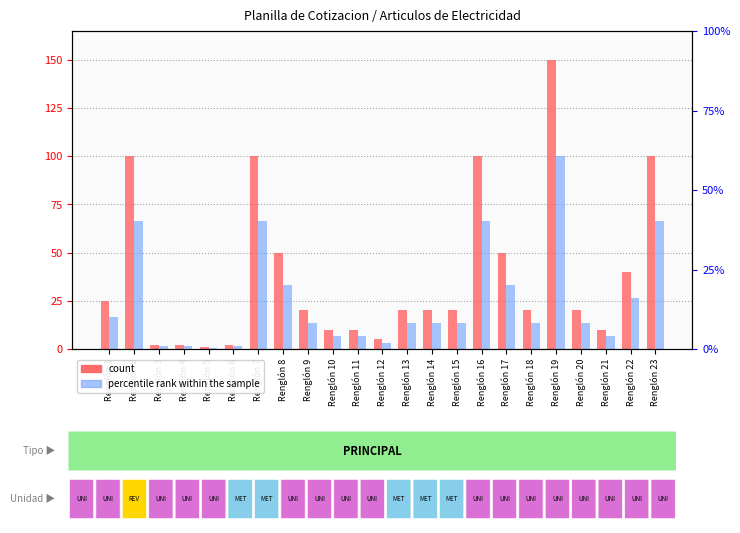

What is the sum of all count values?

877.0